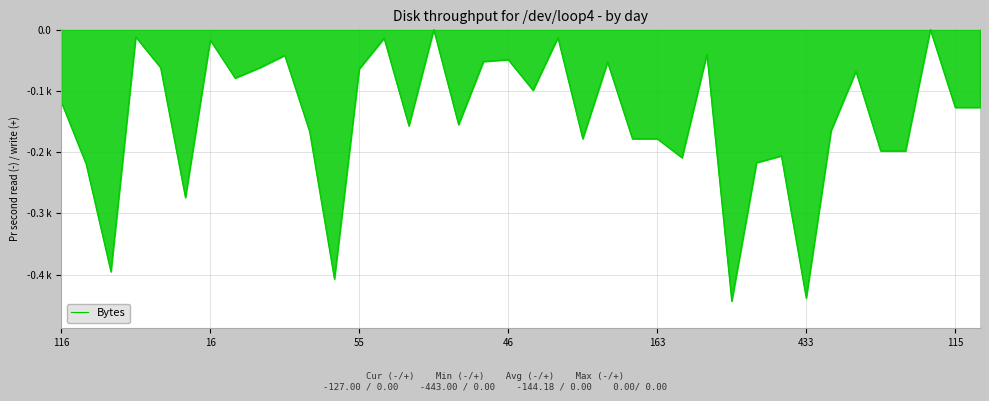

Does the chart display data point markers on the line(s)?

No